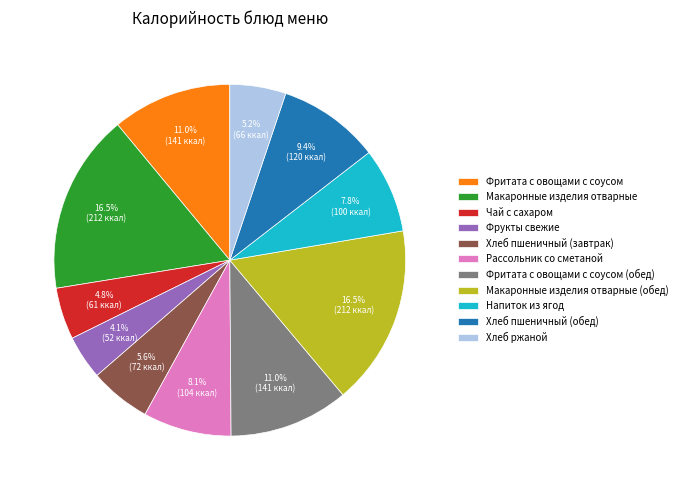

True or false: Фритата с овощами с соусом accounts for 1% of the total.

False